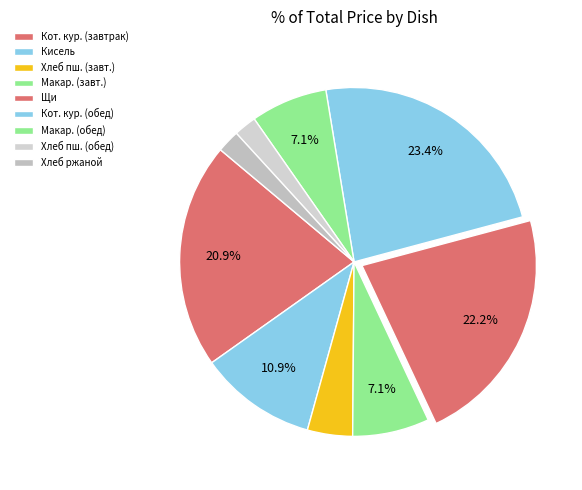

How many slices are in this pie chart?

9